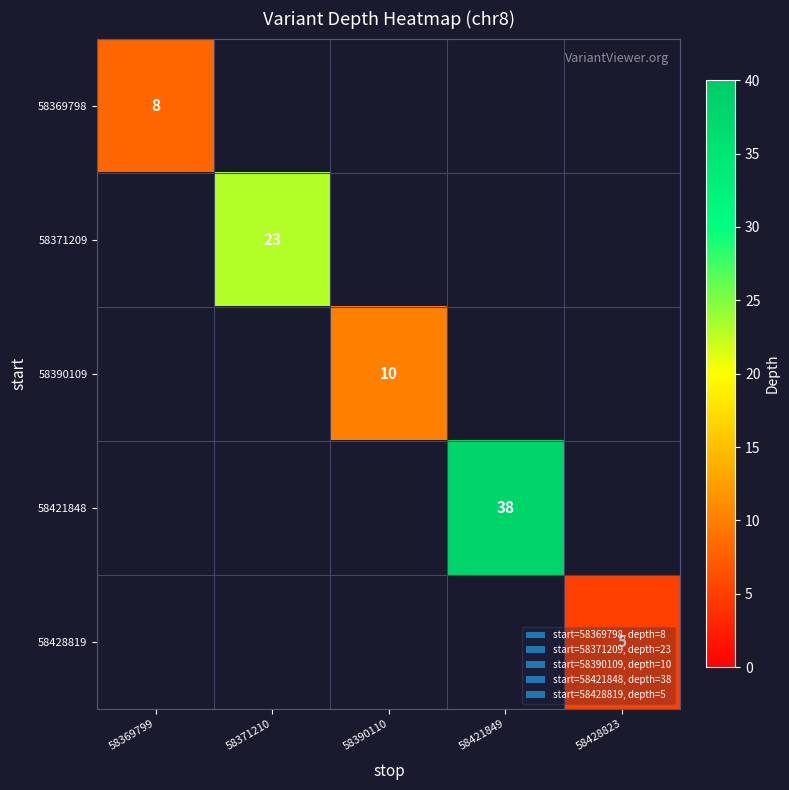

True or false: 58428819 has a value of 5 at 58428823.

True